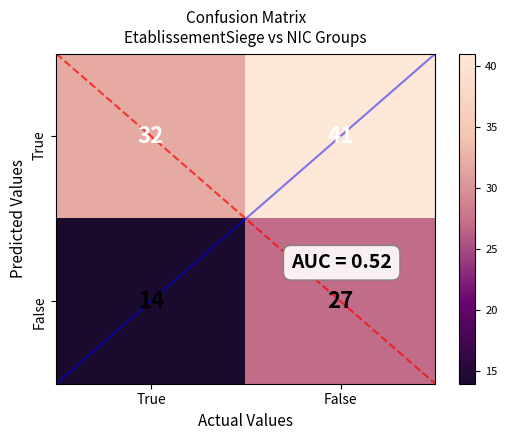

How many values are between 27 and 41?

3